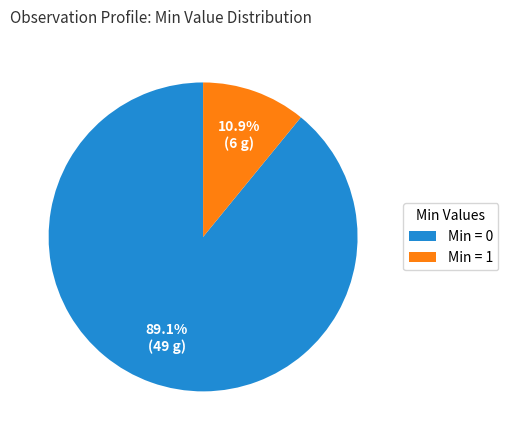

What is the largest slice in the pie chart?

Min = 0